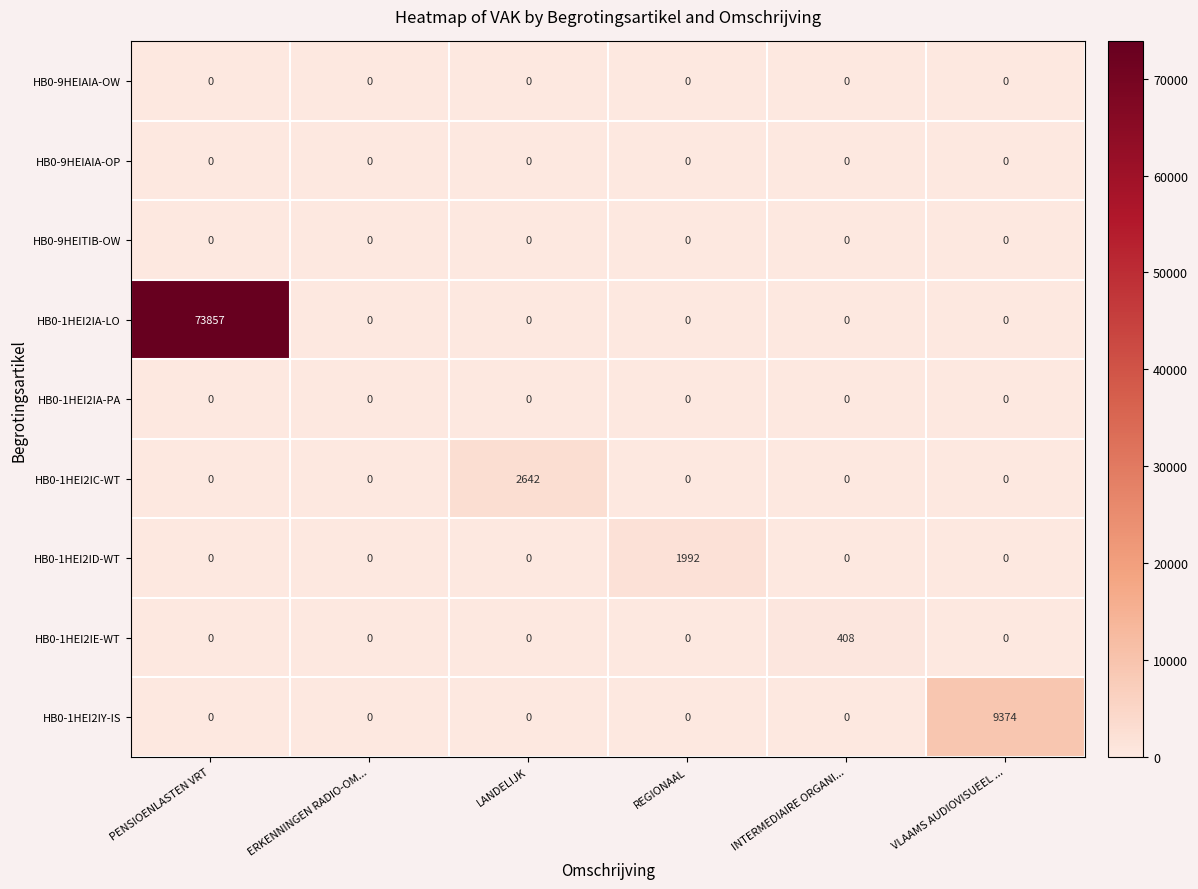

What is the maximum value for HB0-1HEI2IY-IS?

9374